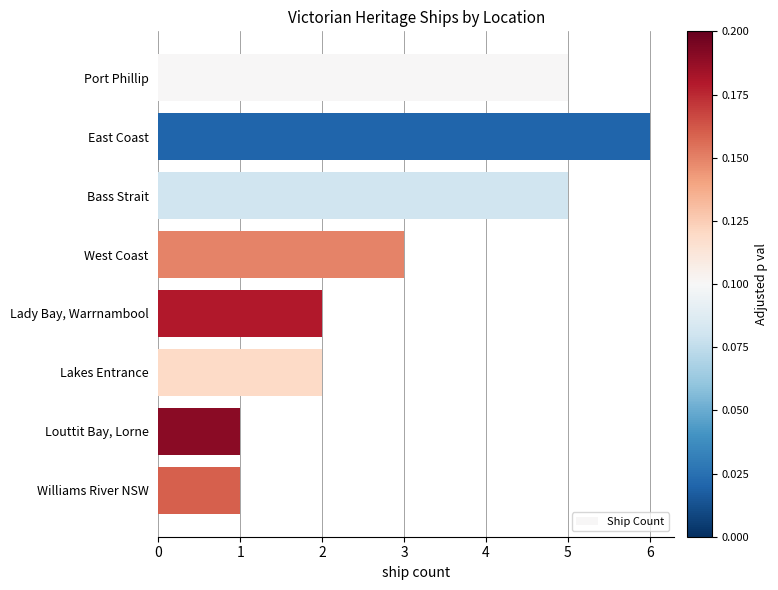

What is the smallest value displayed?

1